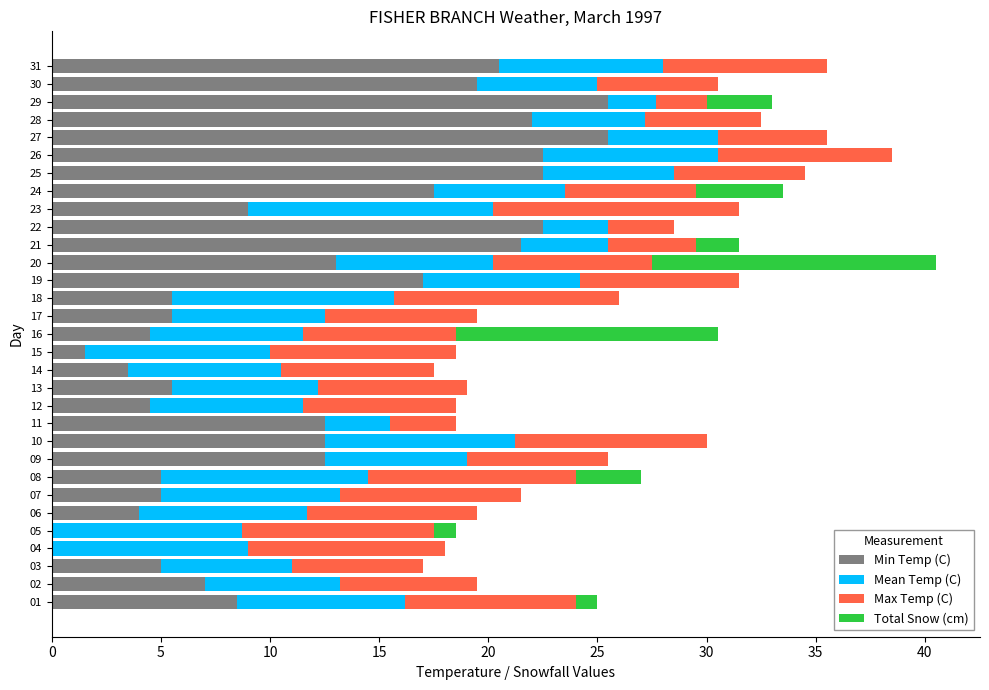

Is it true that Min Temp (C) equals 1.4 at 18?

False